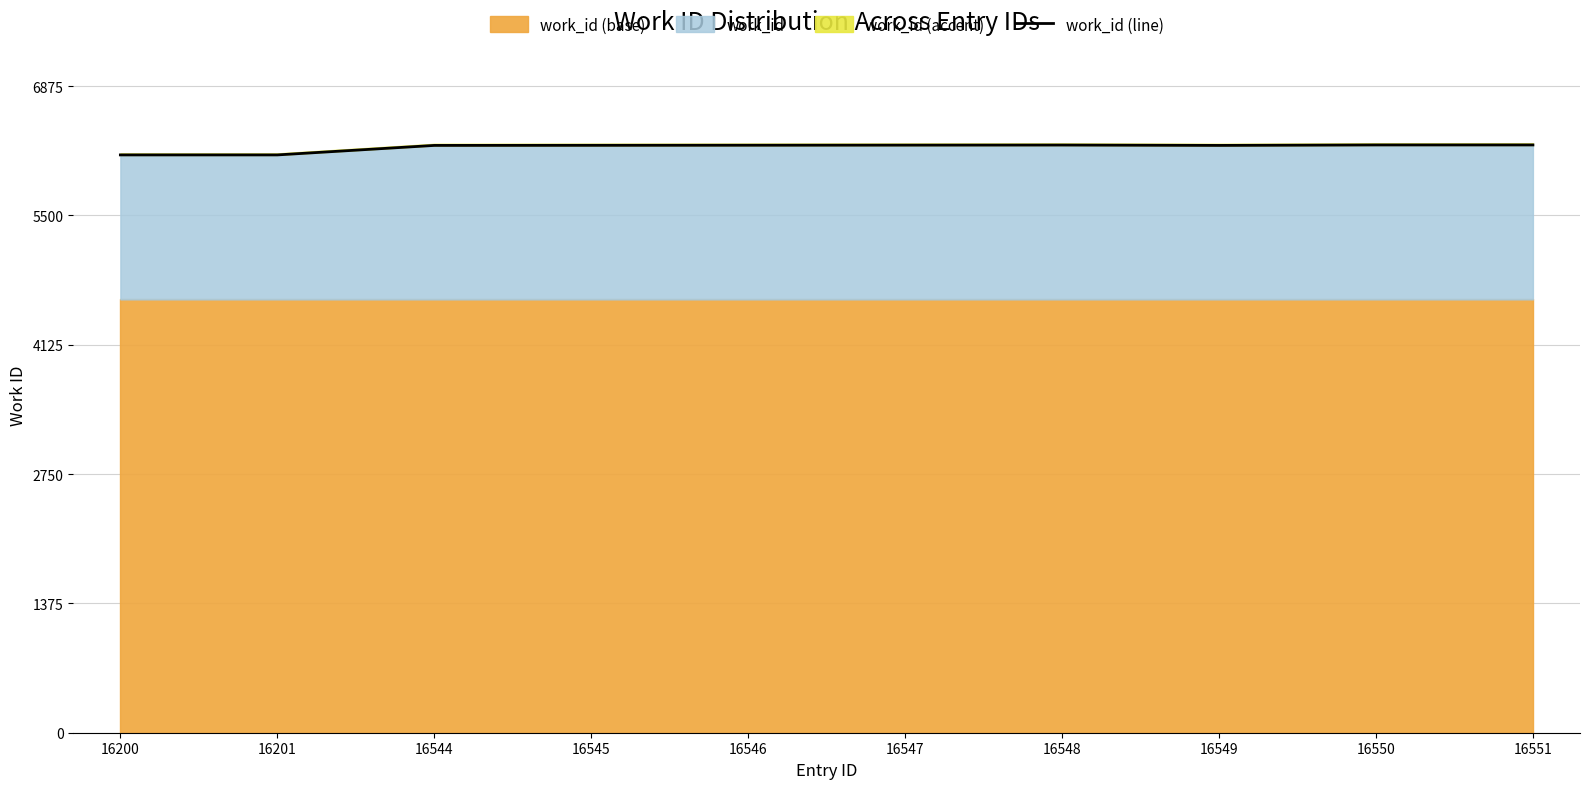

Where is the first local maximum?

16548